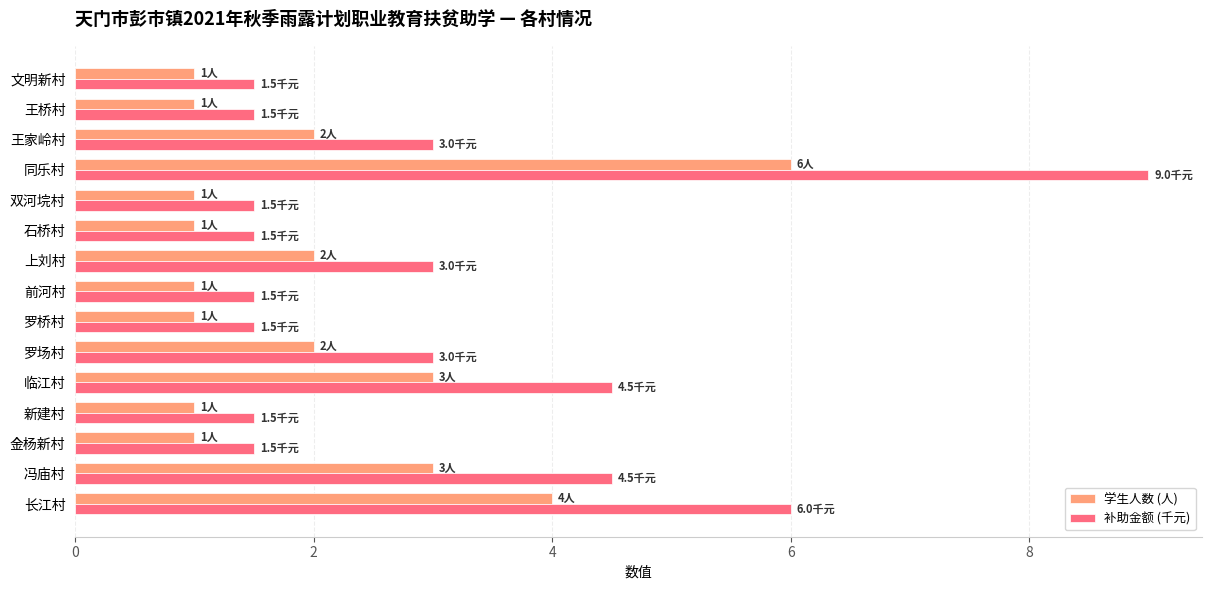

How many 学生人数 (人) values are between 1 and 3?

13